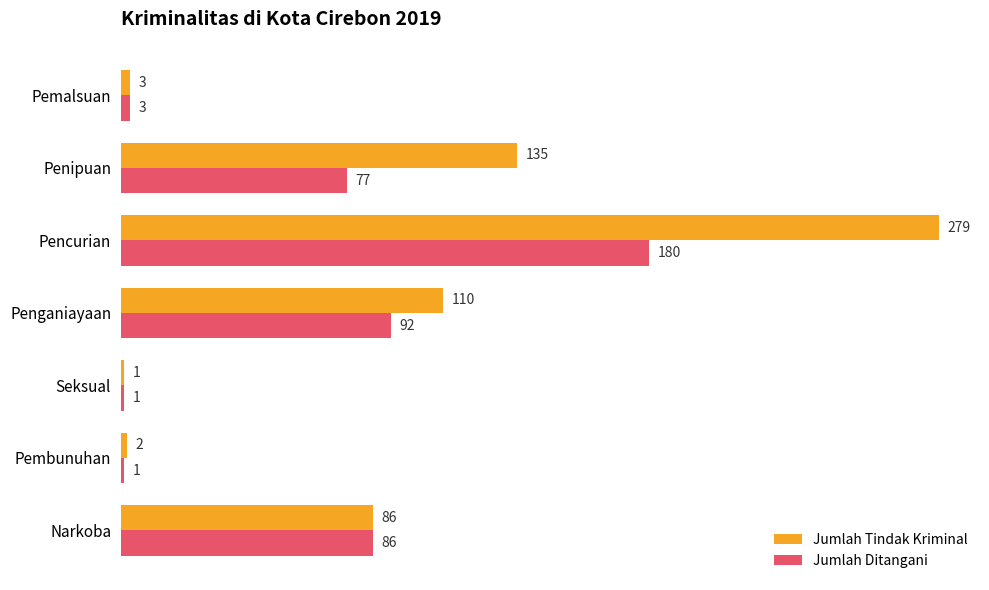

Rank the categories by Jumlah Tindak Kriminal value from lowest to highest.

Seksual, Pembunuhan, Pemalsuan, Narkoba, Penganiayaan, Penipuan, Pencurian